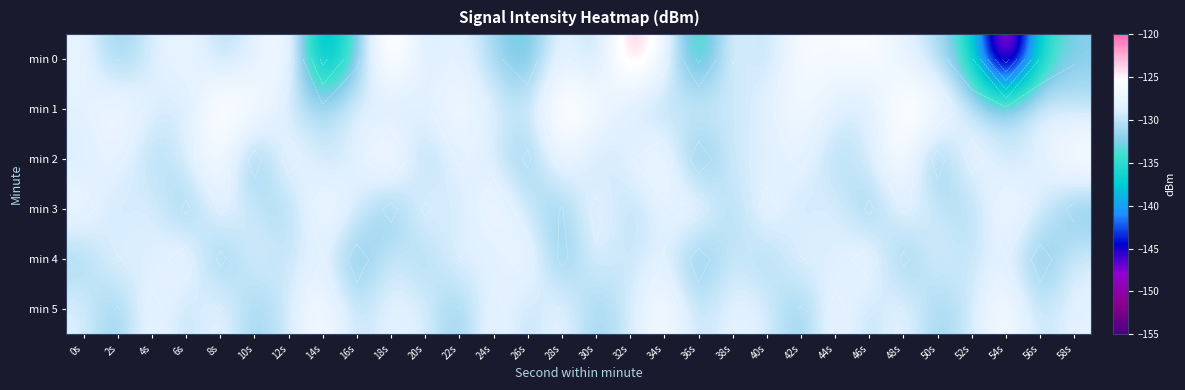

What is the difference between the maximum and minimum values in the min 4 series?

7.2